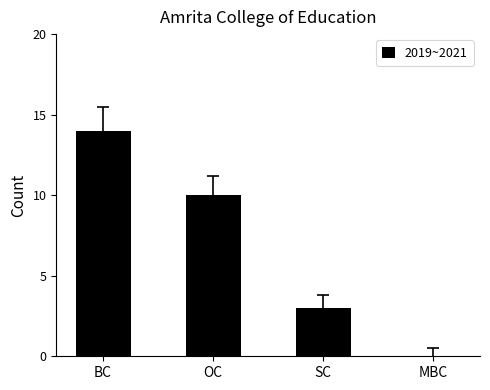

Approximately how many times larger is the value at SC compared to OC?

0.3